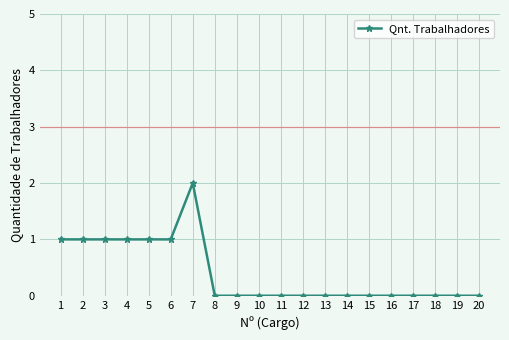

Which label corresponds to the largest value in the chart?

7